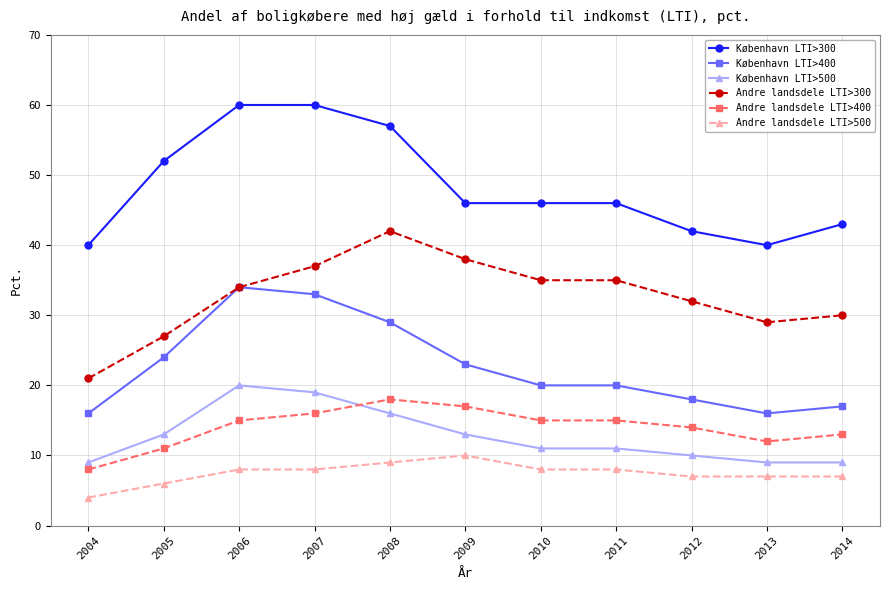

Which category has the lowest value across all series?

2004